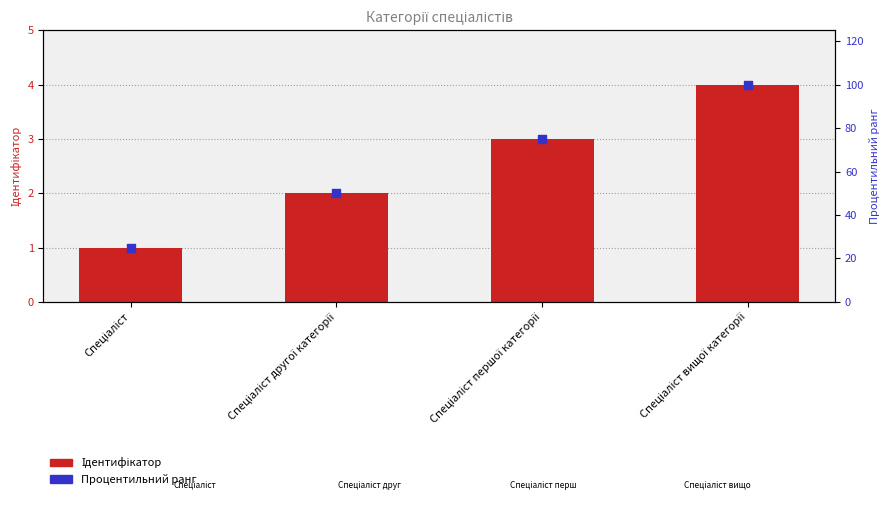

Which series has the largest total across all categories?

Процентильний ранг